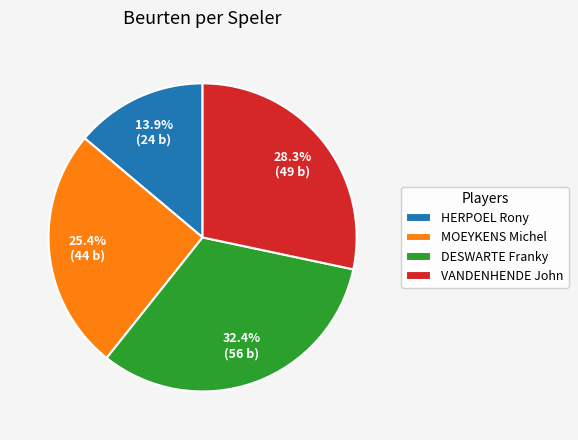

Rank the categories by value from highest to lowest.

DESWARTE Franky, VANDENHENDE John, MOEYKENS Michel, HERPOEL Rony